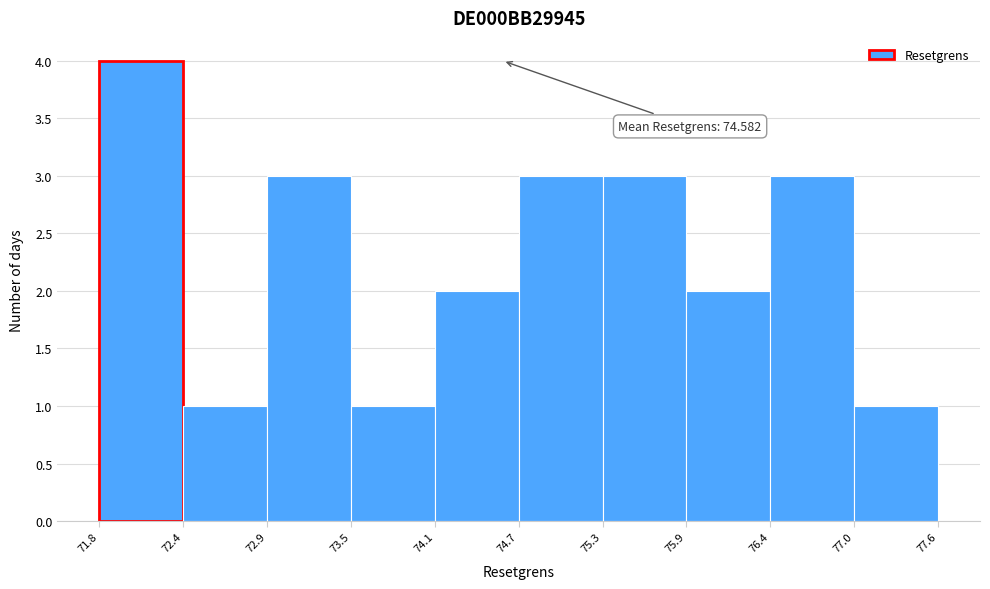

Over which range of the x-axis is the bar tallest?

71.8 to 72.4